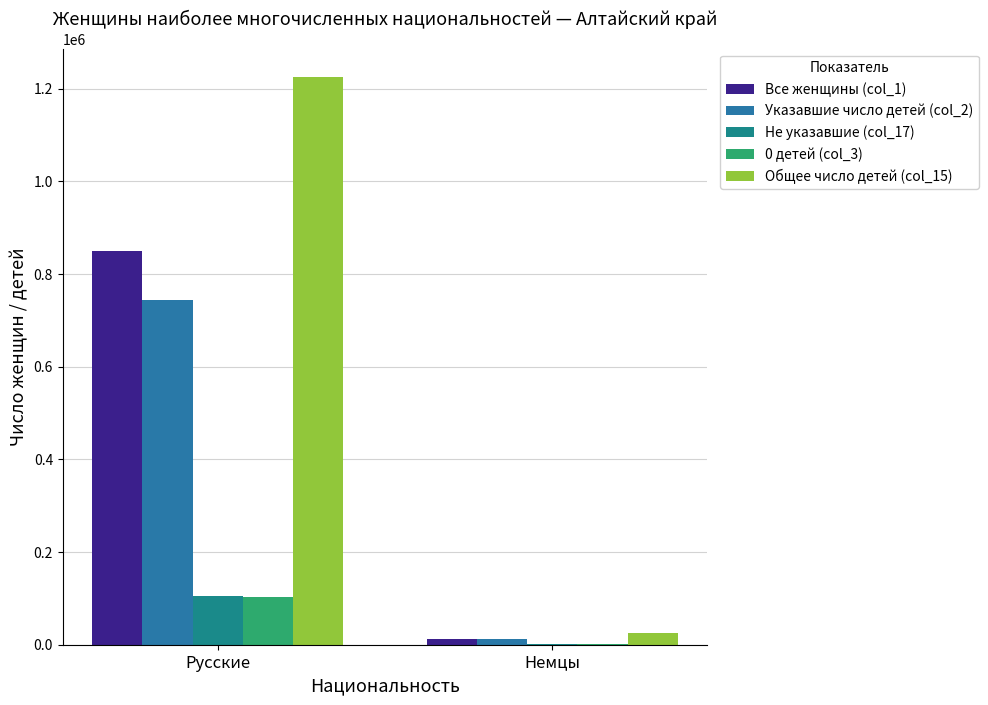

List the series in order of their peak value, highest first.

Общее число детей (col_15), Все женщины (col_1), Указавшие число детей (col_2), Не указавшие (col_17), 0 детей (col_3)